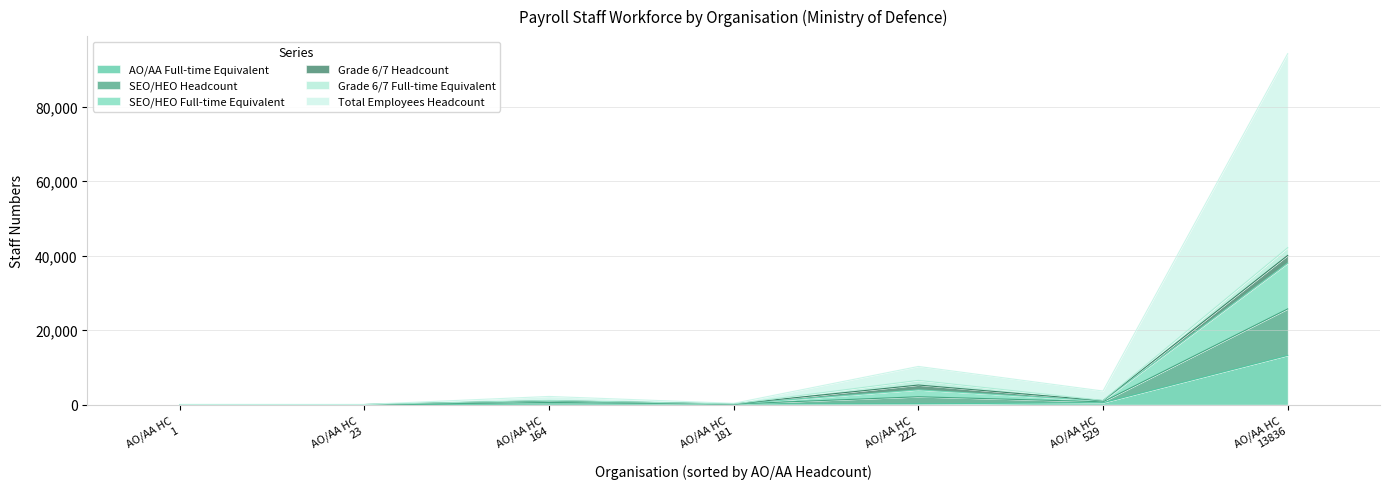

True or false: SEO/HEO Full-time Equivalent and SEO/HEO Headcount intersect in this chart.

False